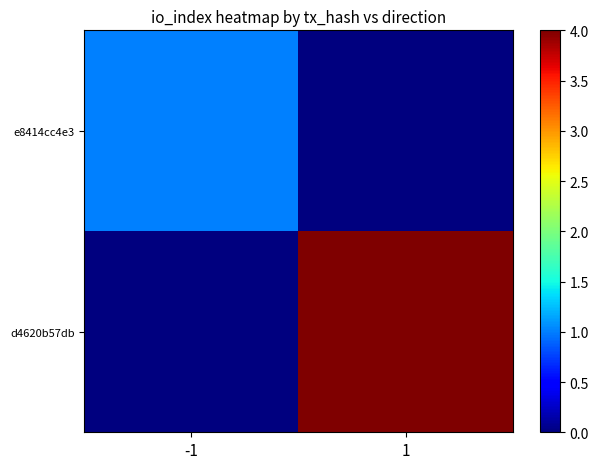

Count the number of categories in the chart.

2